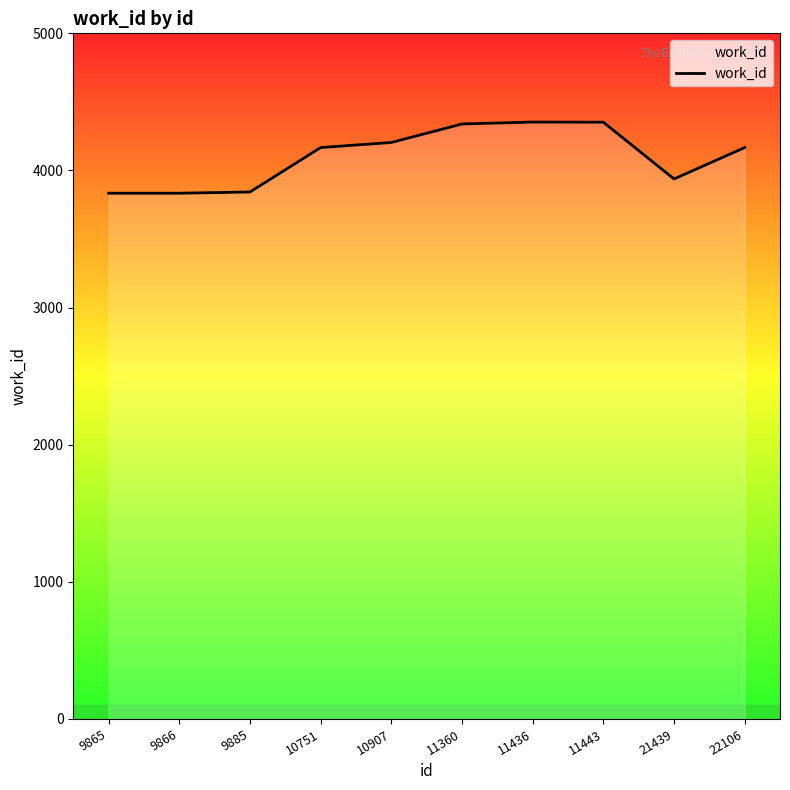

What is the approximate value at 10907, to the nearest 100?

4200